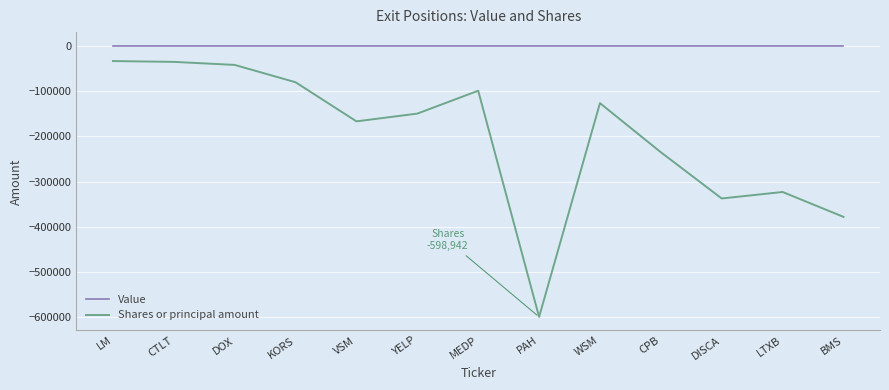

What is the spread (max minus min) of values at CPB?

235356